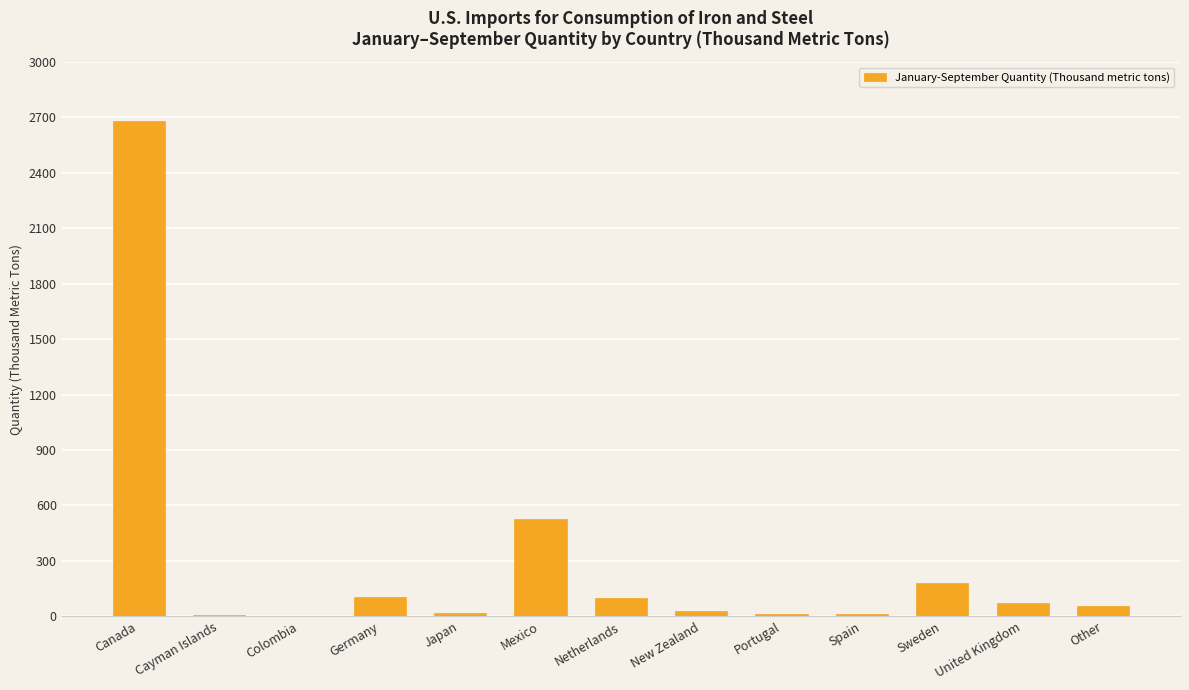

Does the chart contain stacked bars?

No